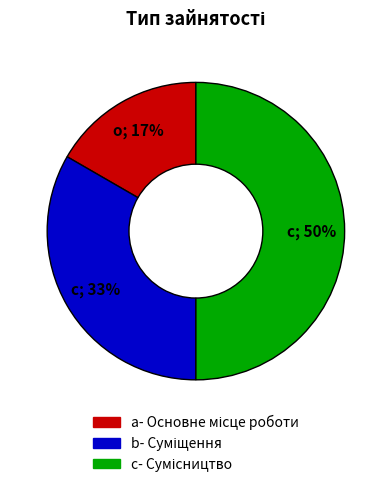

To the nearest percent, what is the difference between the largest and smallest slice percentages?

33%